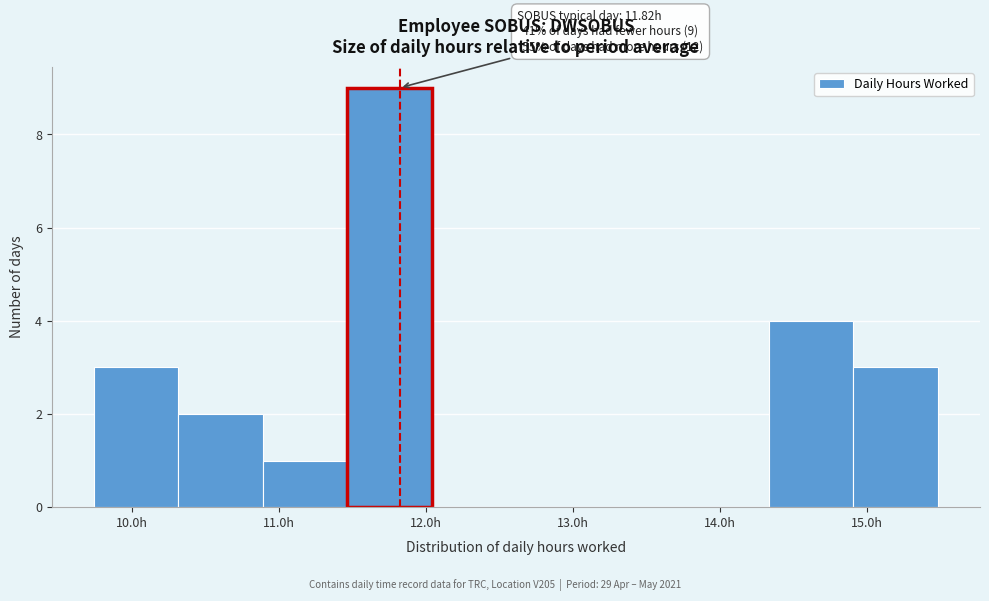

Over which range of the x-axis is the bar tallest?

11.5 to 12.0